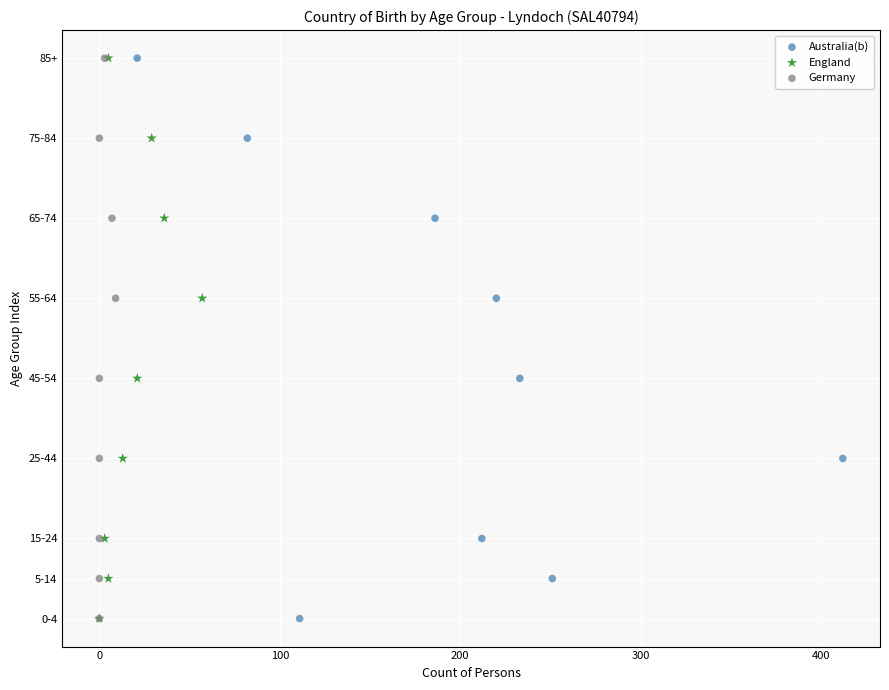

What are all the series names shown in the legend?

Australia(b), England, Germany